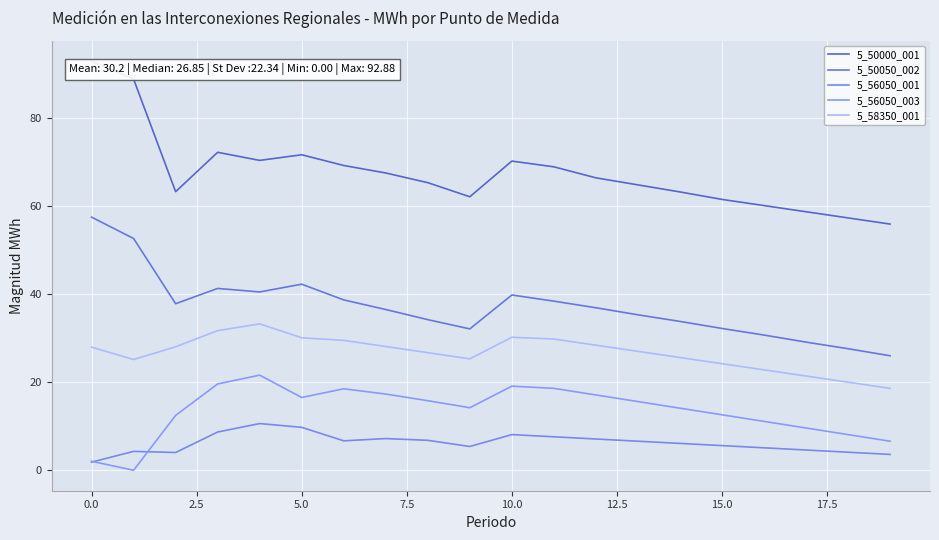

How many categories are shown in the chart?

20